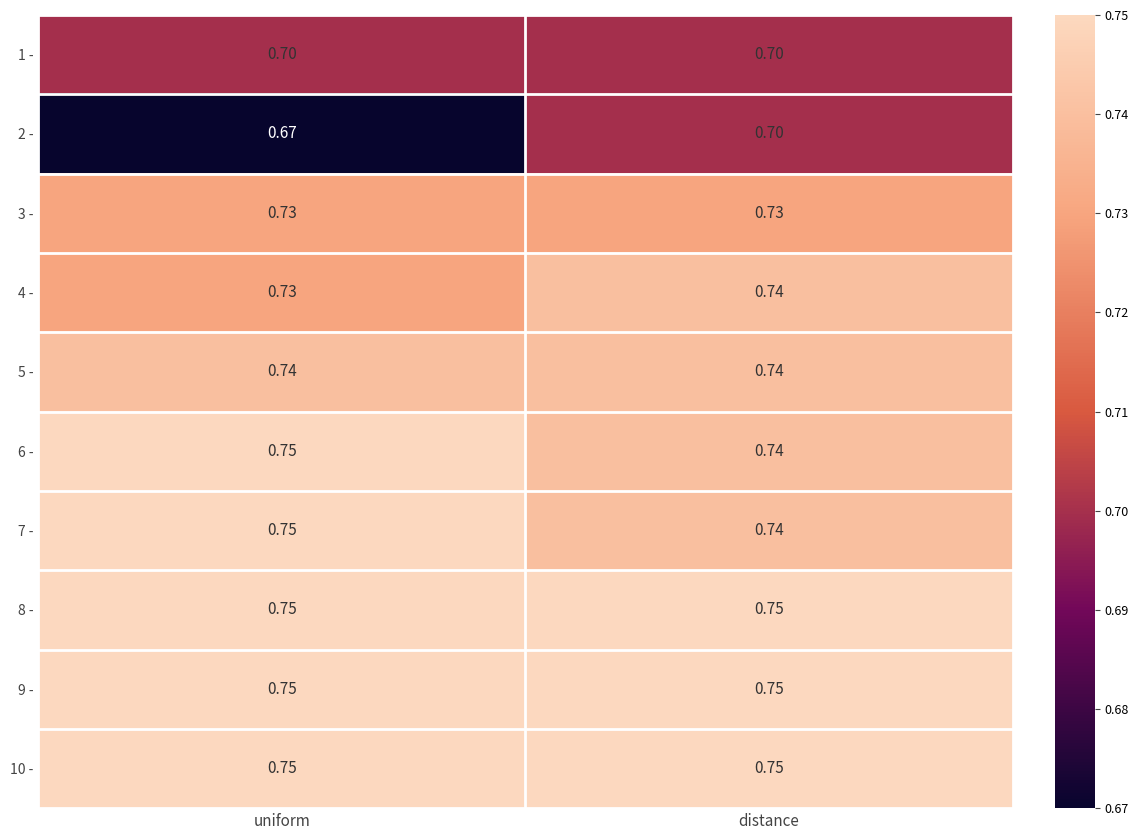

Is the value of 10 - at uniform greater than the value of 3 - at distance?

Yes